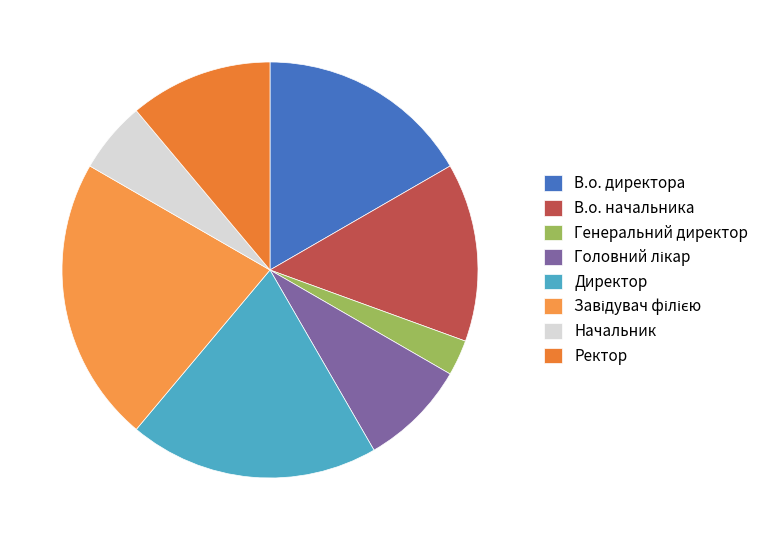

To the nearest percent, what is the average slice percentage?

12%